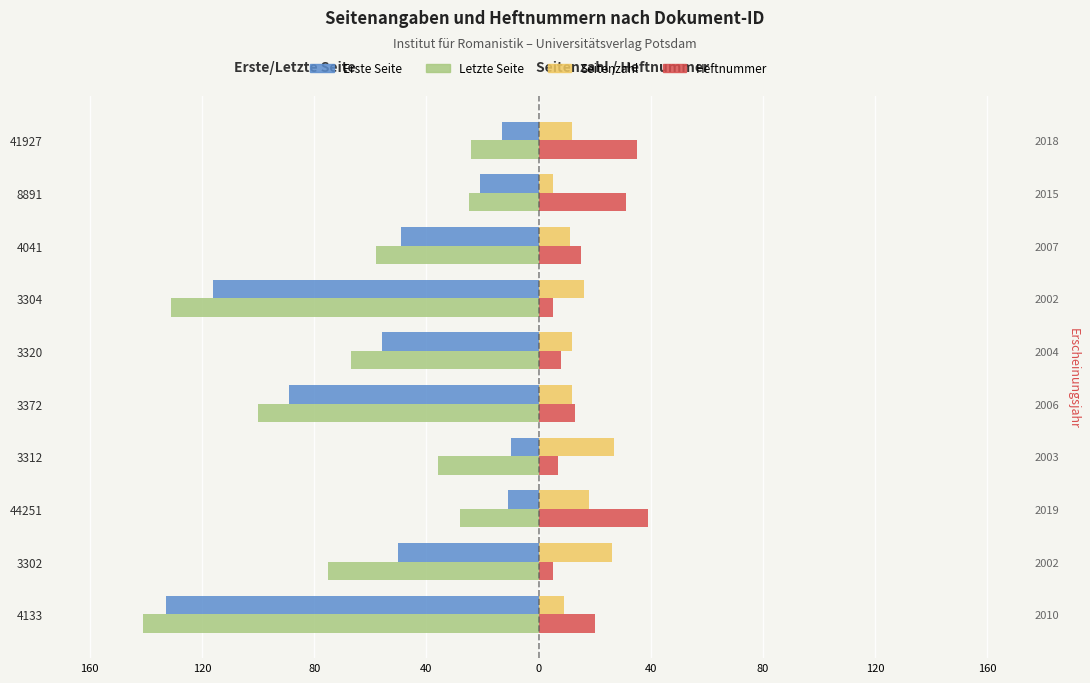

How many groups of bars are there?

10